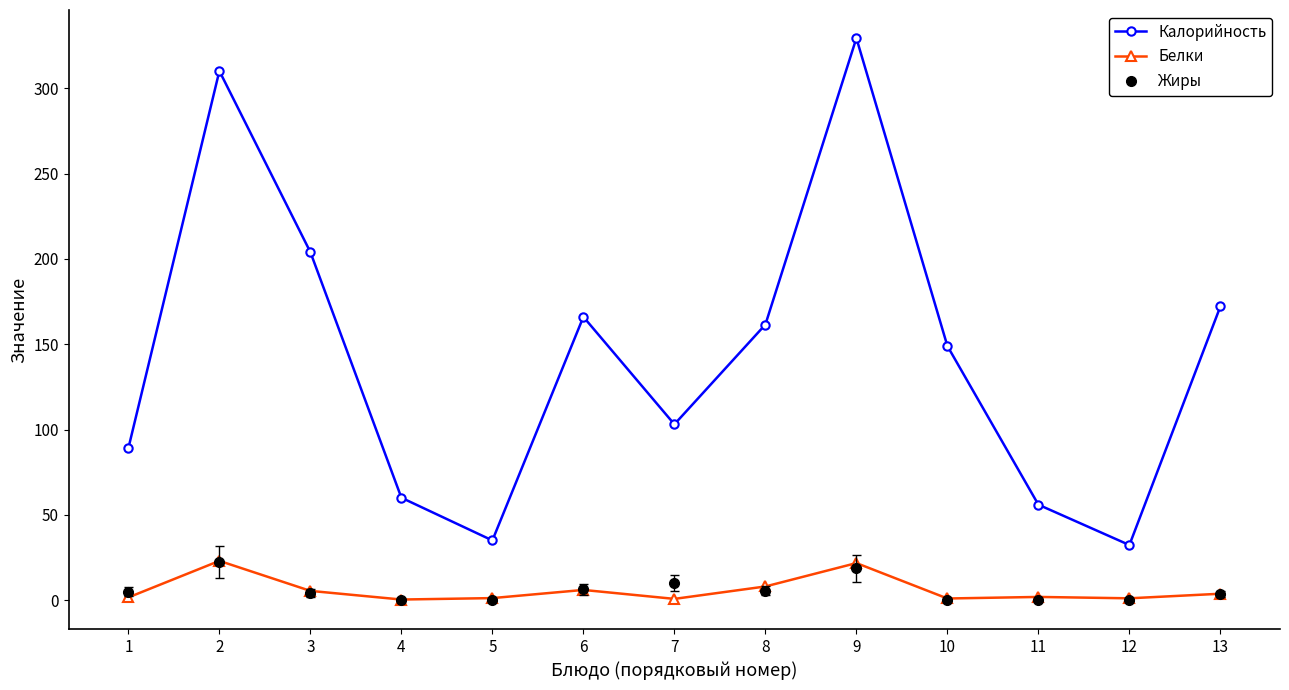

True or false: Белки and Жиры cross at least once.

True